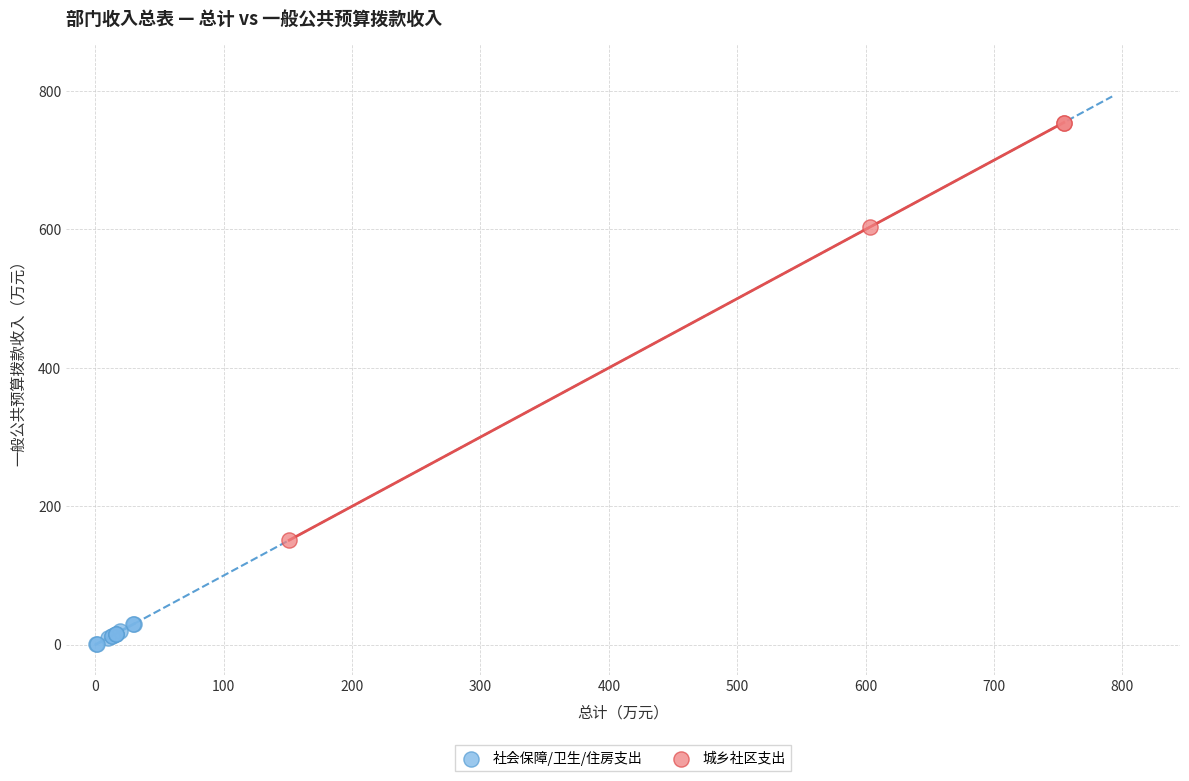

What are all the series names shown in the legend?

社会保障/卫生/住房支出, 城乡社区支出